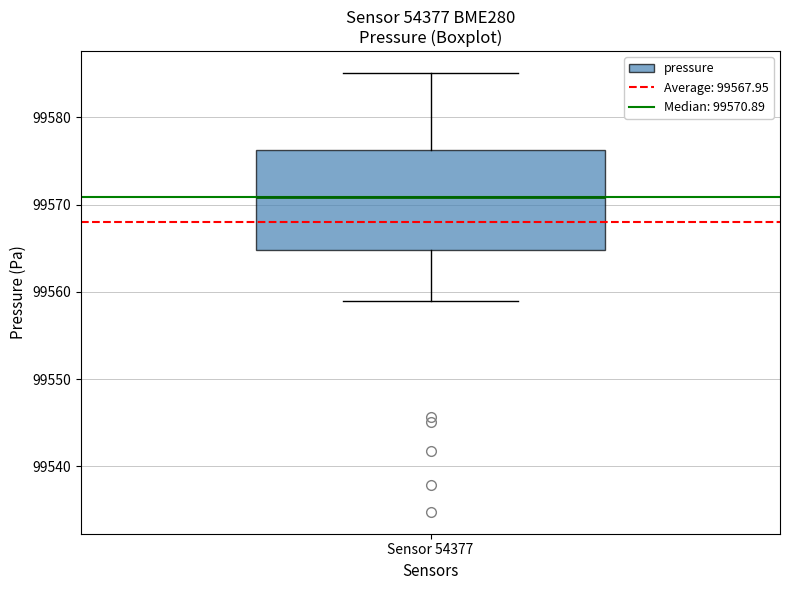

Where does the upper whisker of the box for Sensor 54377 end on the y-axis? The values are not printed on the chart, so give them approximately, as read against the axis.

99585